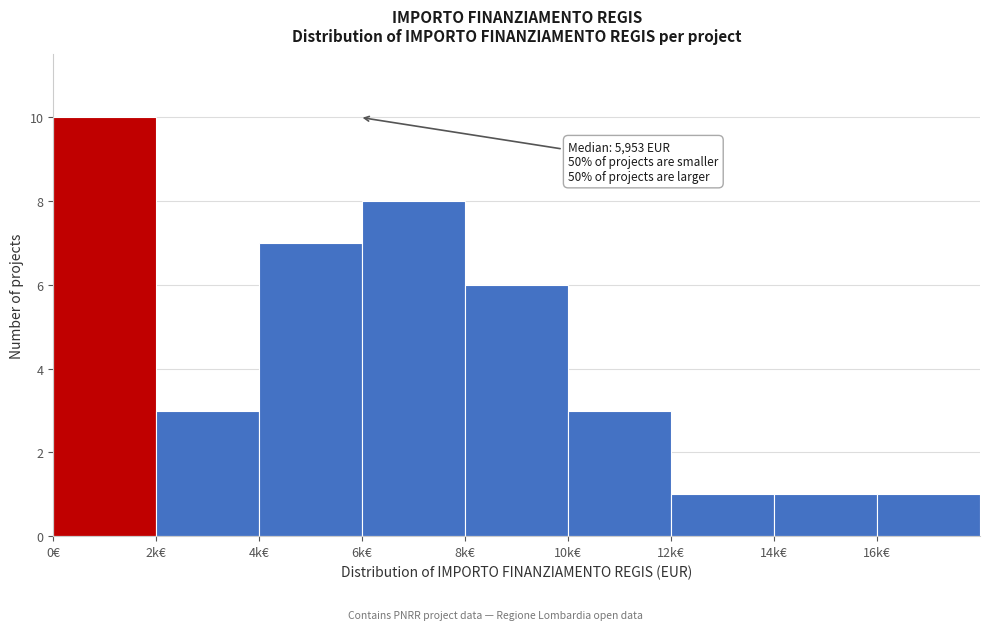

Reading left to right, list all the values displayed in this chart.

0€=10	2k€=3	4k€=7	6k€=8	8k€=6	10k€=3	12k€=1	14k€=1	16k€=1